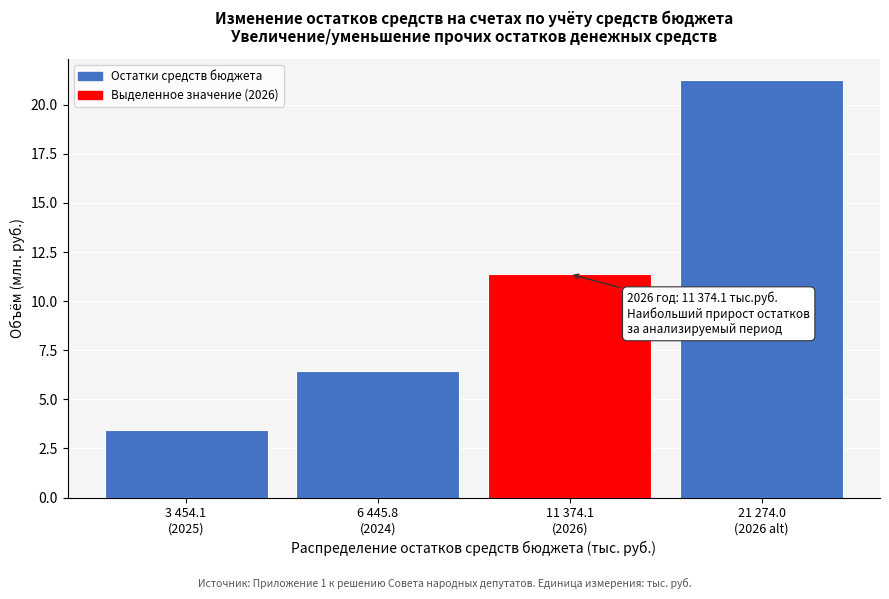

Reading right to left, list all the values displayed in this chart.

21.3	11.4	6.4	3.5